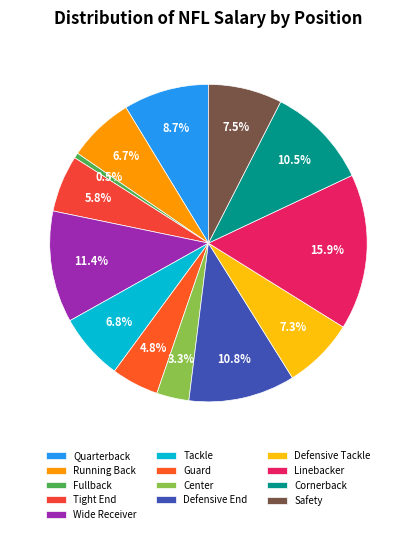

To the nearest percent, what is the average slice percentage?

8%